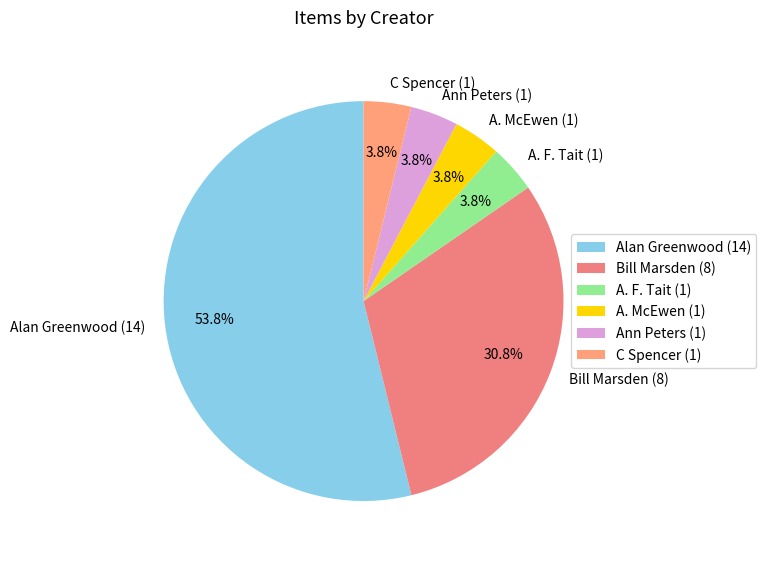

Is it true that Ann Peters is 4% of the pie?

True